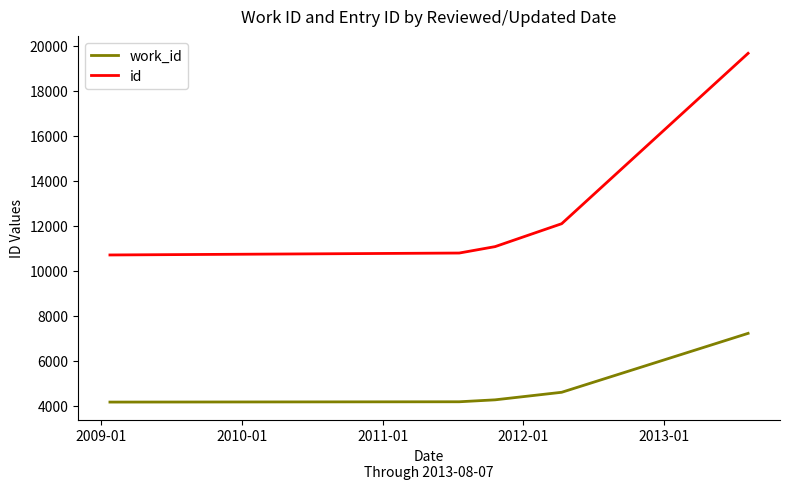

Which series has the widest spread of values?

id